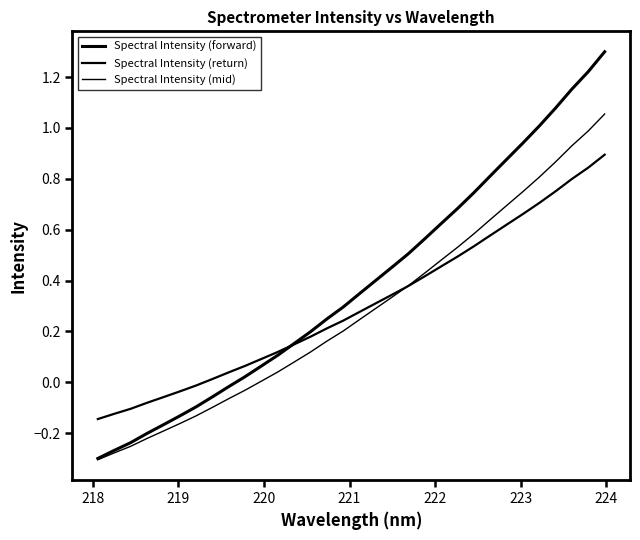

How many lines are shown in the chart?

3